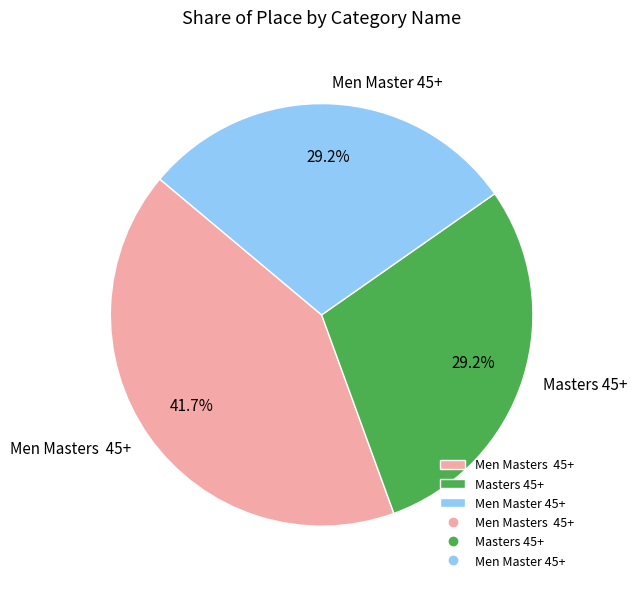

Count the number of slices in the pie.

3